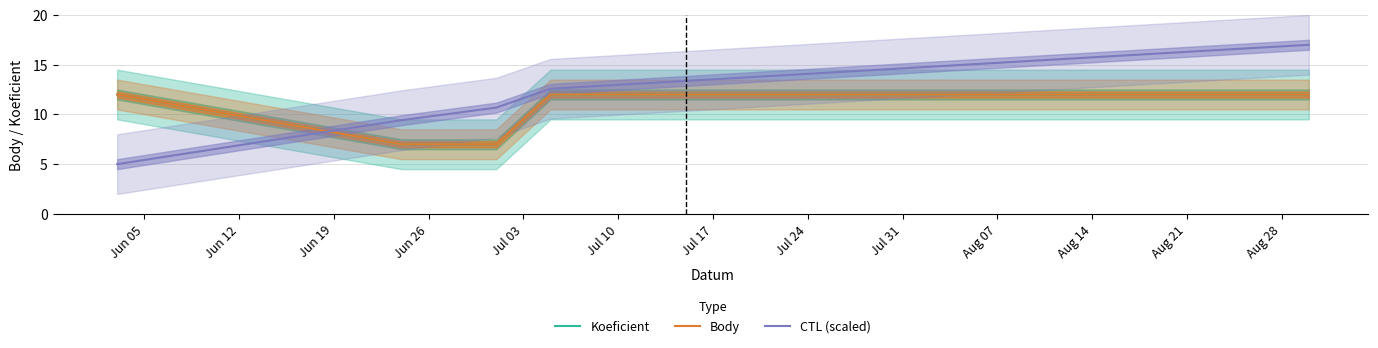

The Body series shows 12.0 at Jul 03. True or false?

True